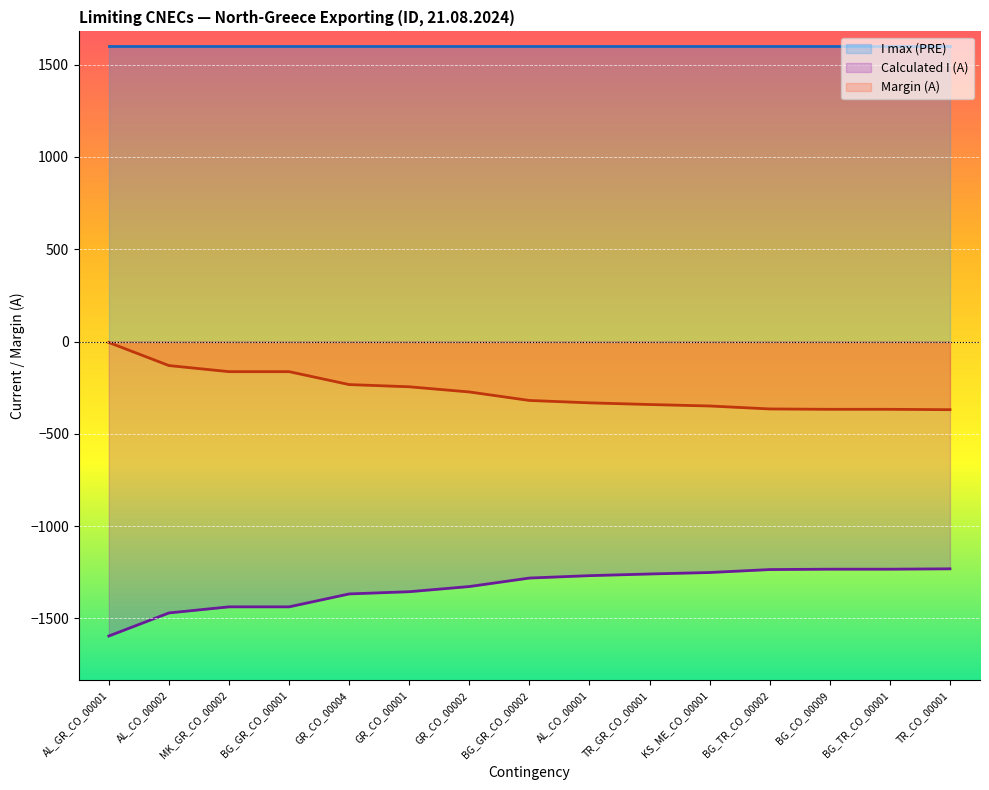

Which has a higher value, BG_GR_CO_00001 or GR_CO_00004?

BG_GR_CO_00001